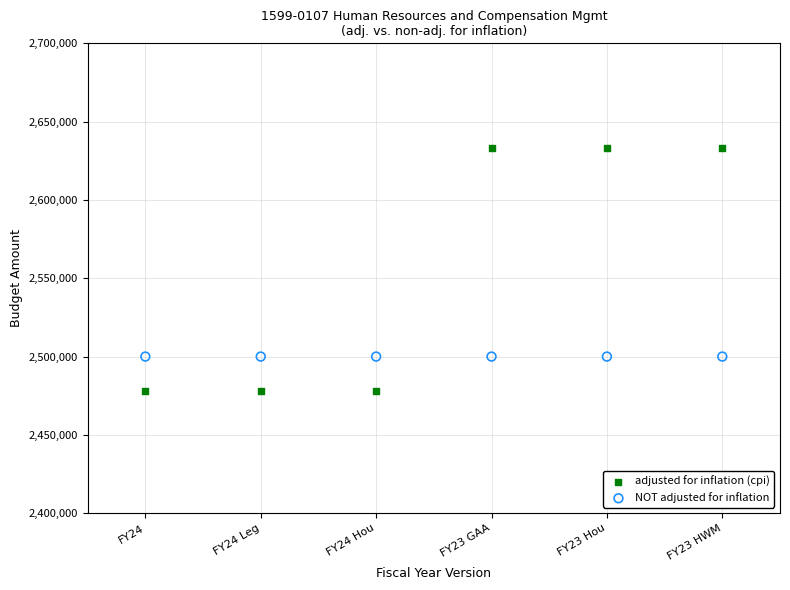

Which series reaches the minimum Y coordinate?

adjusted for inflation (cpi)